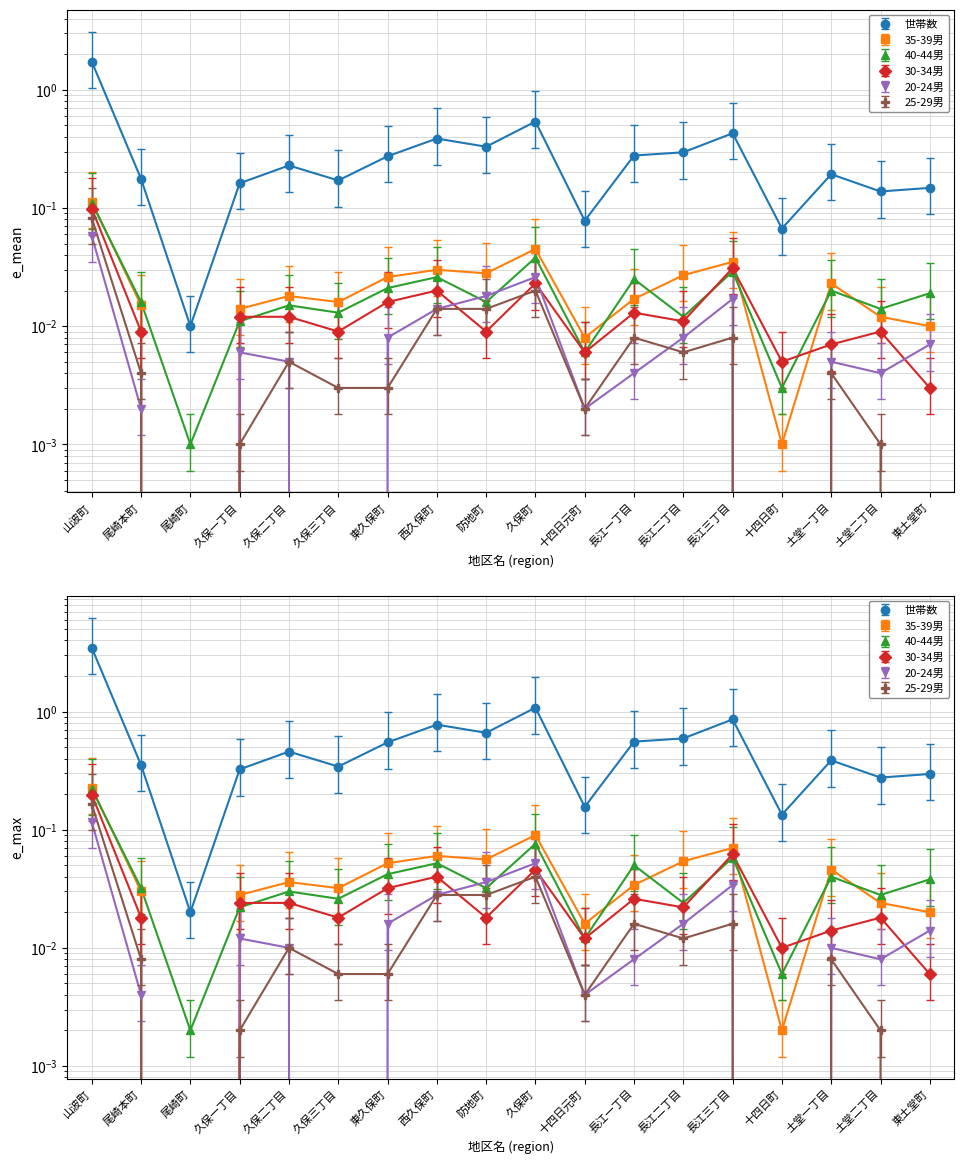

How many lines are shown in the chart?

6